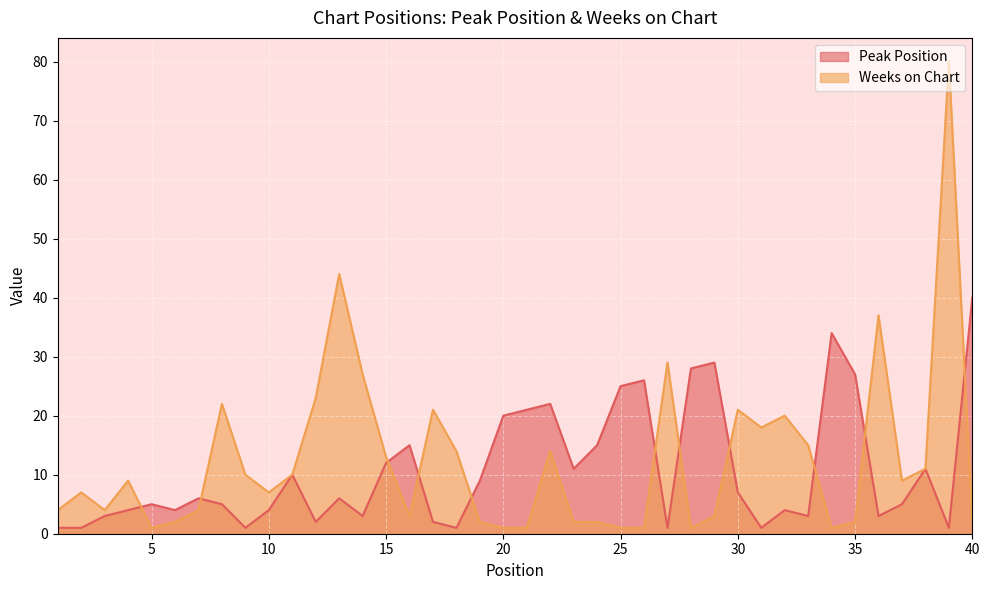

What is the smallest value displayed?

1